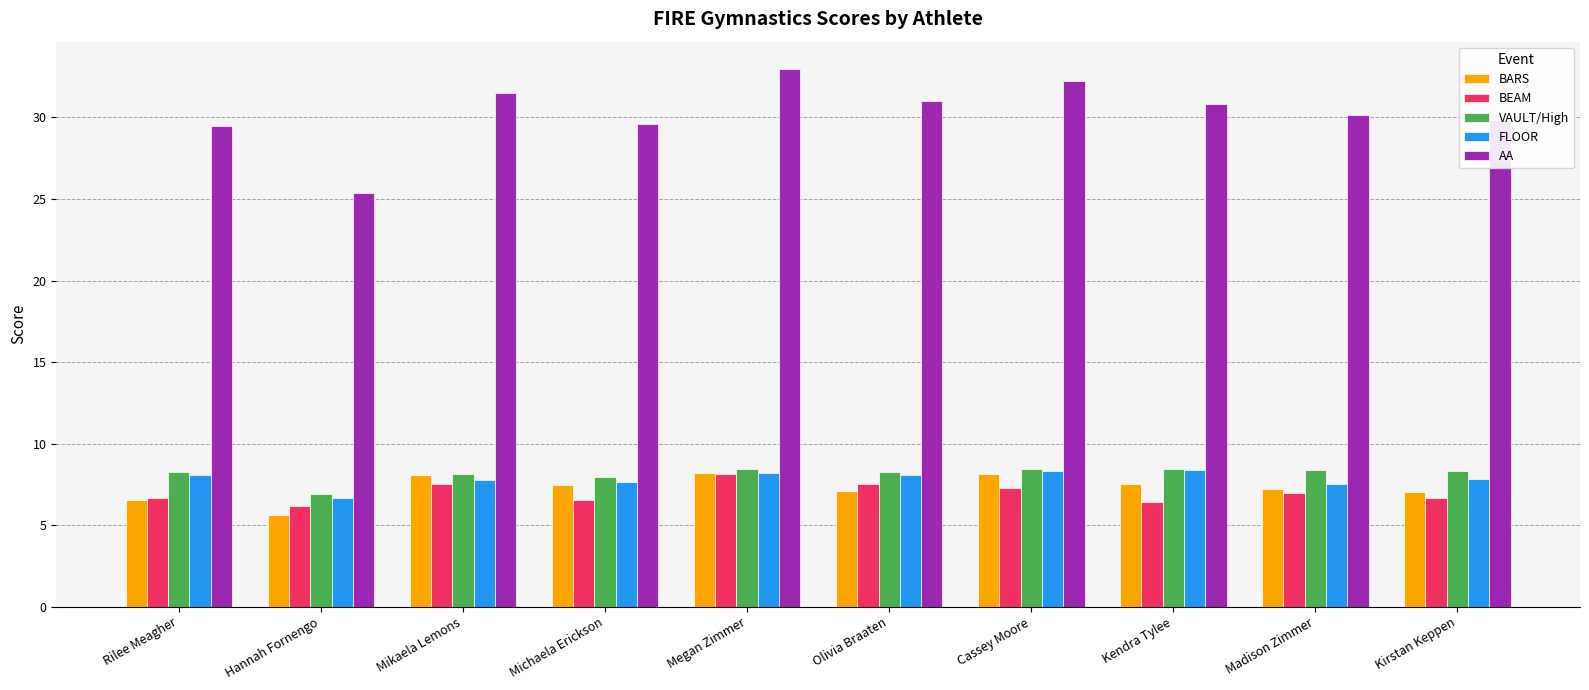

What is the sum of the VAULT/High values at Hannah Fornengo and Cassey Moore?

15.3